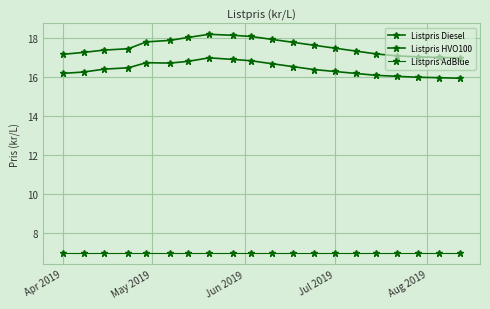

How many lines are shown in the chart?

3